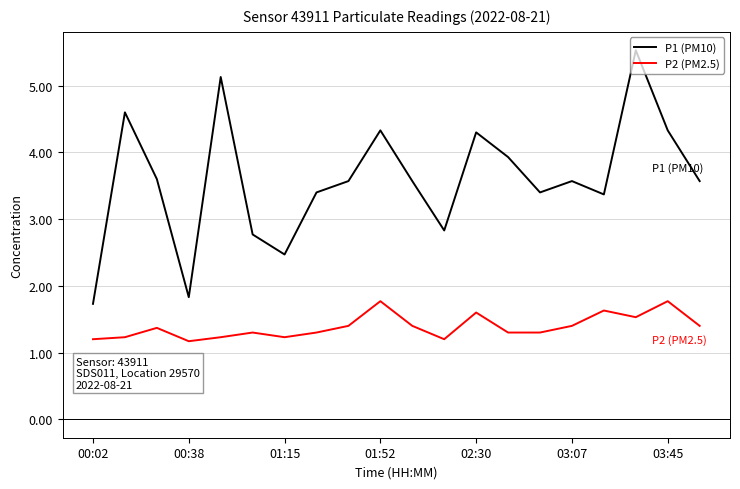

List the series in order of their overall mean, lowest first.

P2 (PM2.5), P1 (PM10)